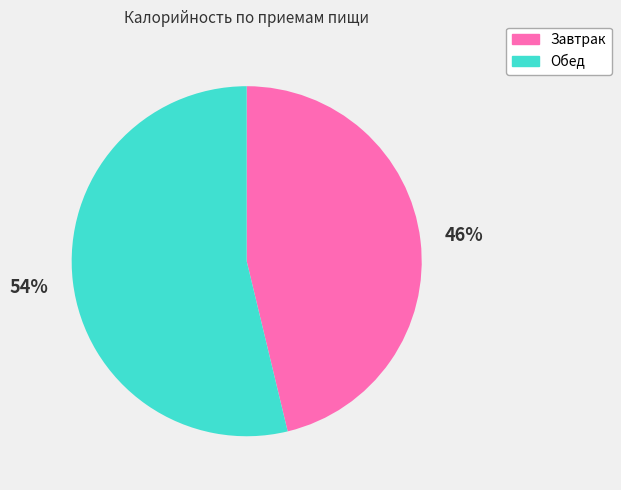

Is the sum of Завтрак and Обед greater than half?

Yes